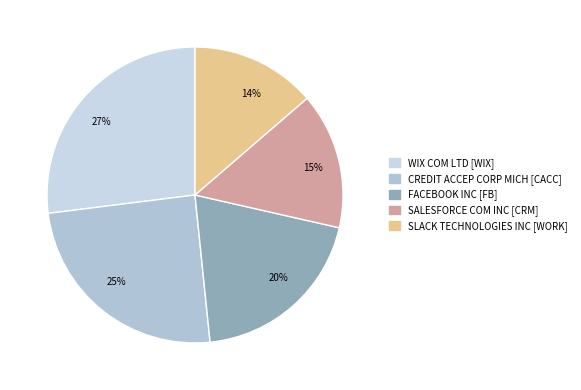

Which category has the smallest portion of the pie?

SLACK TECHNOLOGIES INC